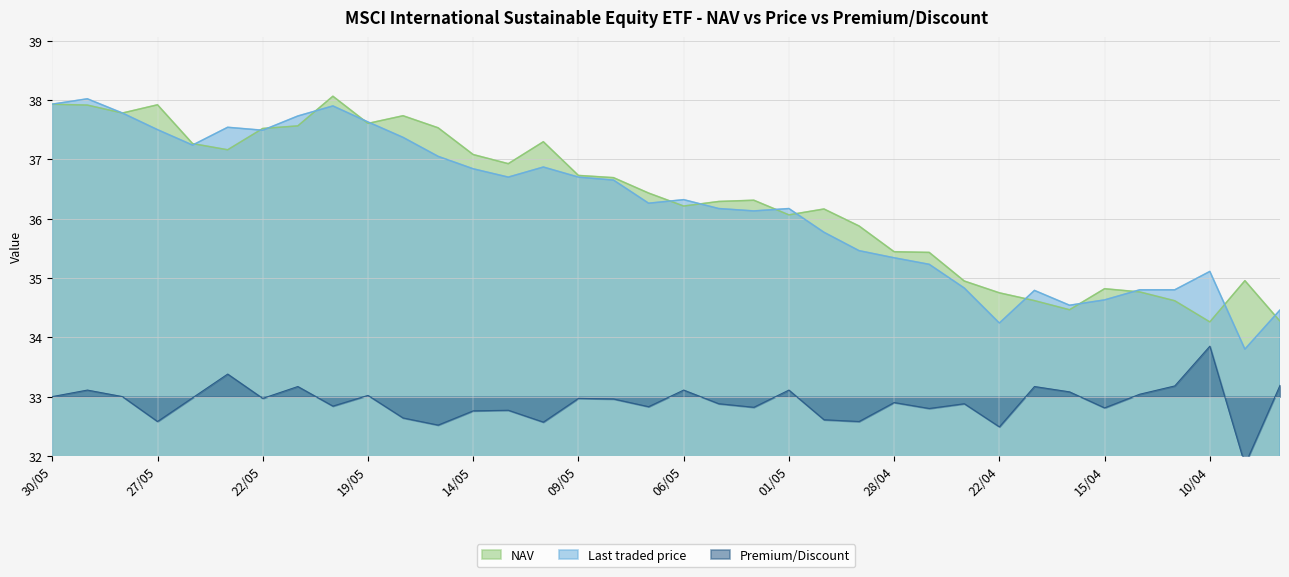

Reading left to right, extract all data points from this chart.

NAV: 30/05=37.9	29/05=37.9	28/05=37.8	27/05=37.9	26/05=37.3	23/05=37.2	22/05=37.5	21/05=37.6	20/05=38.1	19/05=37.6	16/05=37.7	15/05=37.5	14/05=37.1	13/05=36.9	12/05=37.3	09/05=36.7	08/05=36.7	07/05=36.4	06/05=36.2	05/05=36.3	02/05=36.3	01/05=36.1	30/04=36.2	29/04=35.9	28/04=35.4	24/04=35.4	23/04=34.9	22/04=34.7	17/04=34.6	16/04=34.5	15/04=34.8	14/04=34.8	11/04=34.6	10/04=34.3	09/04=35.0	08/04=34.3
Last traded price: 30/05=37.9	29/05=38.0	28/05=37.8	27/05=37.5	26/05=37.2	23/05=37.5	22/05=37.5	21/05=37.7	20/05=37.9	19/05=37.6	16/05=37.4	15/05=37.0	14/05=36.8	13/05=36.7	12/05=36.9	09/05=36.7	08/05=36.6	07/05=36.3	06/05=36.3	05/05=36.2	02/05=36.1	01/05=36.2	30/04=35.8	29/04=35.5	28/04=35.3	24/04=35.2	23/04=34.8	22/04=34.2	17/04=34.8	16/04=34.5	15/04=34.6	14/04=34.8	11/04=34.8	10/04=35.1	09/04=33.8	08/04=34.5
Premium/Discount: 30/05=33.0	29/05=33.1	28/05=33.0	27/05=32.6	26/05=33.0	23/05=33.4	22/05=33.0	21/05=33.2	20/05=32.8	19/05=33.0	16/05=32.6	15/05=32.5	14/05=32.8	13/05=32.8	12/05=32.6	09/05=33.0	08/05=33.0	07/05=32.8	06/05=33.1	05/05=32.9	02/05=32.8	01/05=33.1	30/04=32.6	29/04=32.6	28/04=32.9	24/04=32.8	23/04=32.9	22/04=32.5	17/04=33.2	16/04=33.1	15/04=32.8	14/04=33.0	11/04=33.2	10/04=33.9	09/04=31.9	08/04=33.2